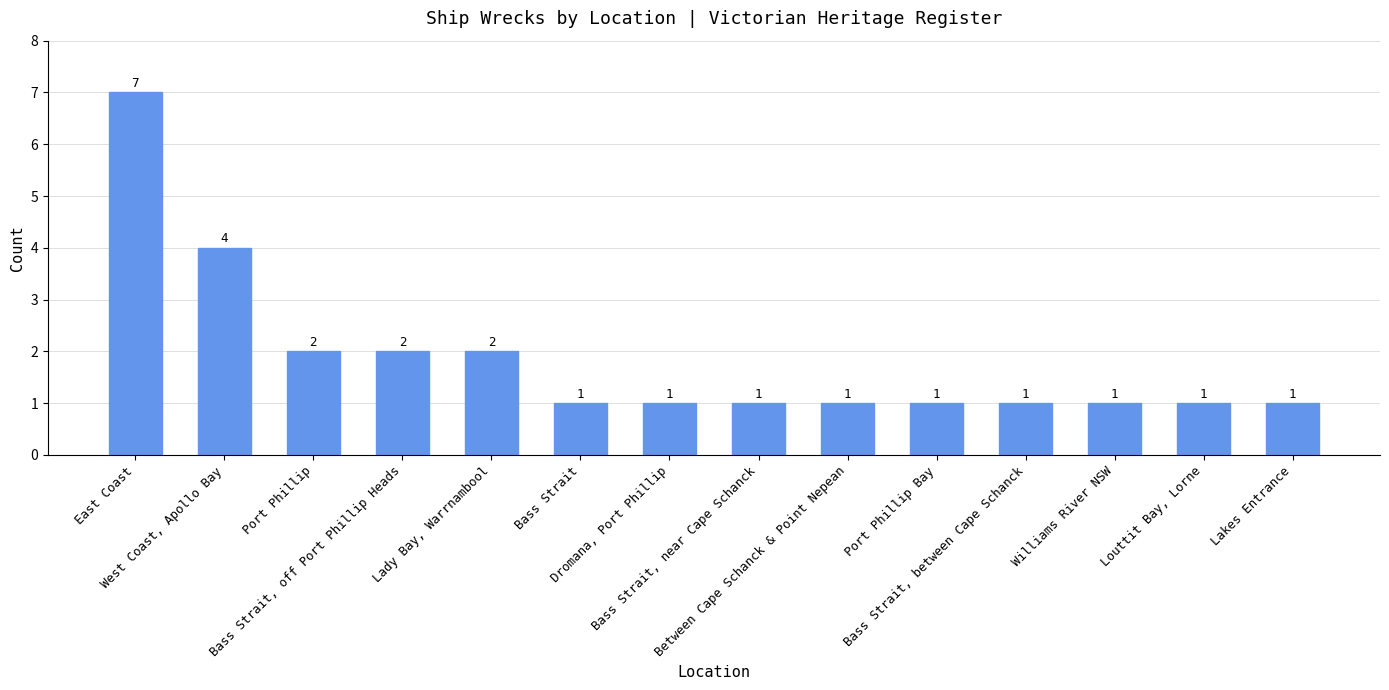

What position from the right is Bass Strait, near Cape Schanck?

7